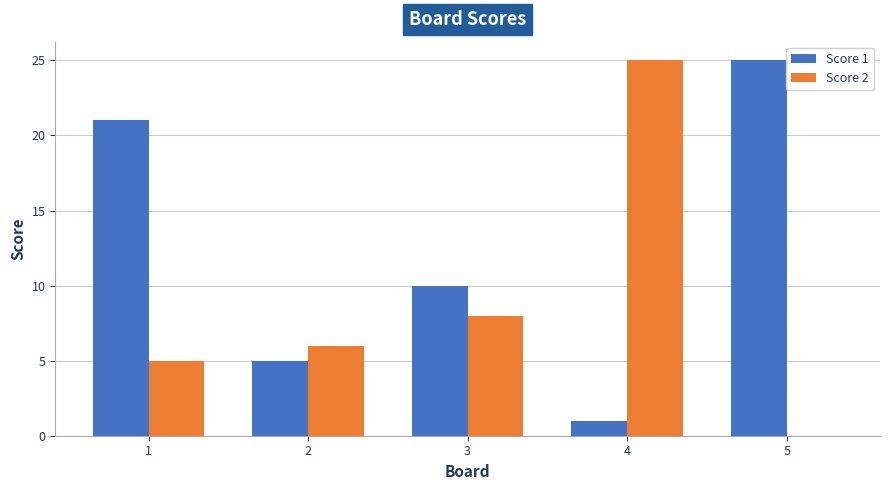

Reading left to right, list all the values displayed in this chart.

Score 1: 21	5	10	1	25
Score 2: 5	6	8	25	0